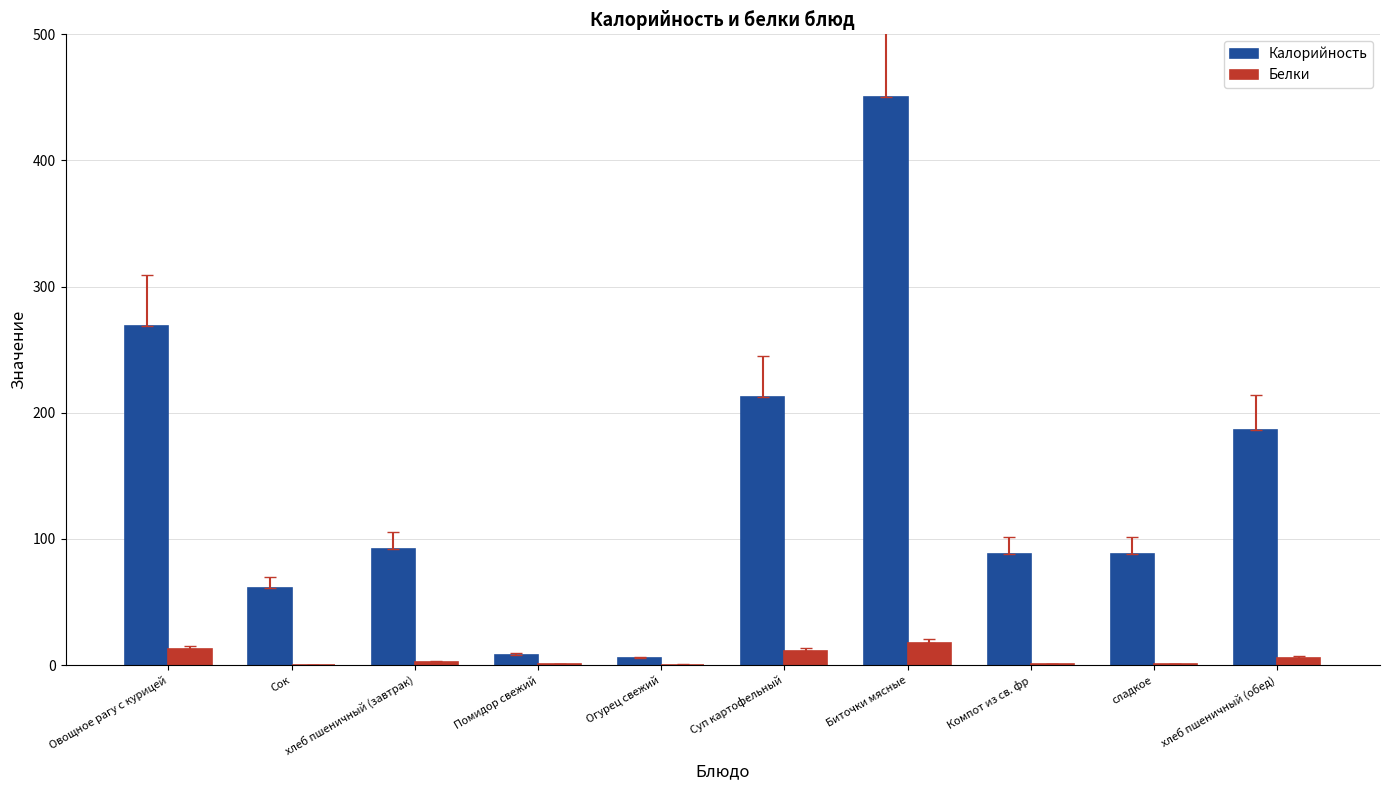

Between Суп картофельный and Компот из св. фр, which series saw the biggest shift?

Калорийность